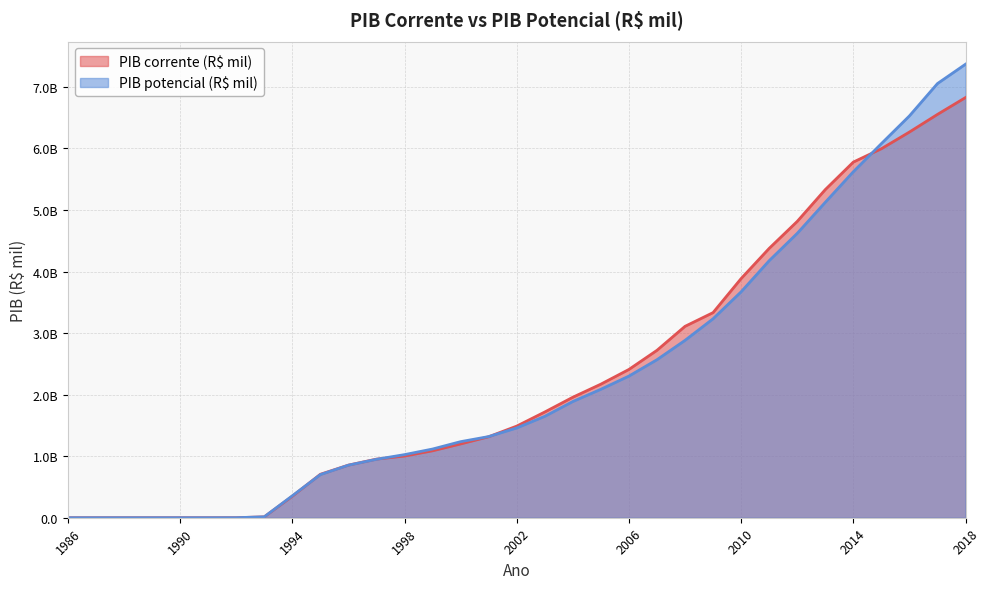

What are all the series names shown in the legend?

PIB corrente (R$ mil), PIB potencial (R$ mil)